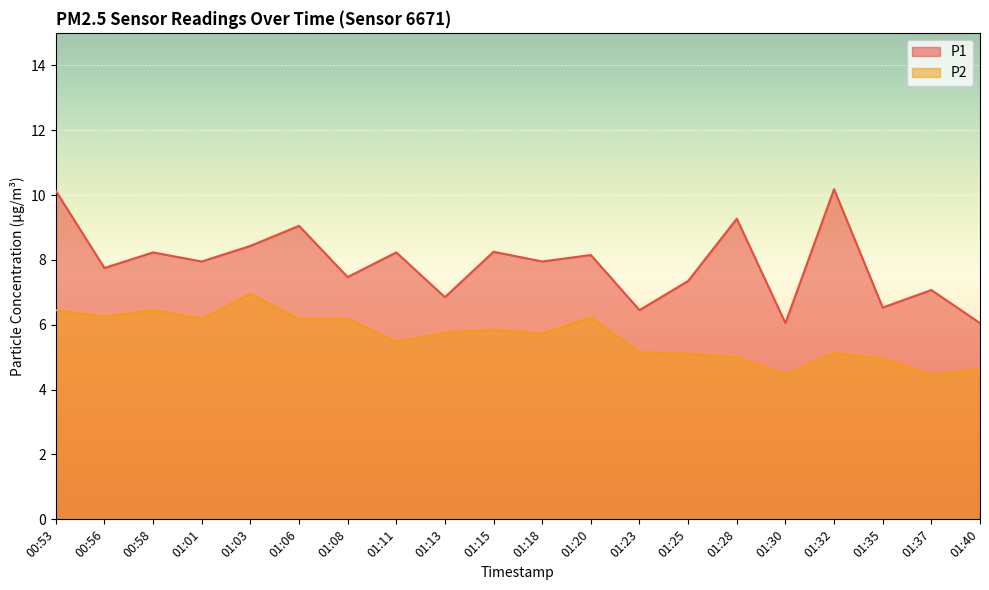

Which has a higher value, 01:30 or 01:06?

01:06